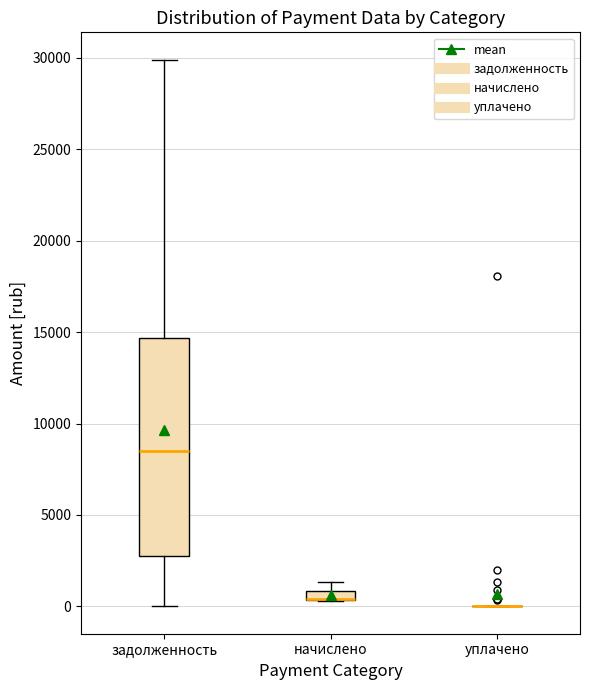

Comparing the boxes themselves (not the whiskers), which one is the tallest?

задолженность